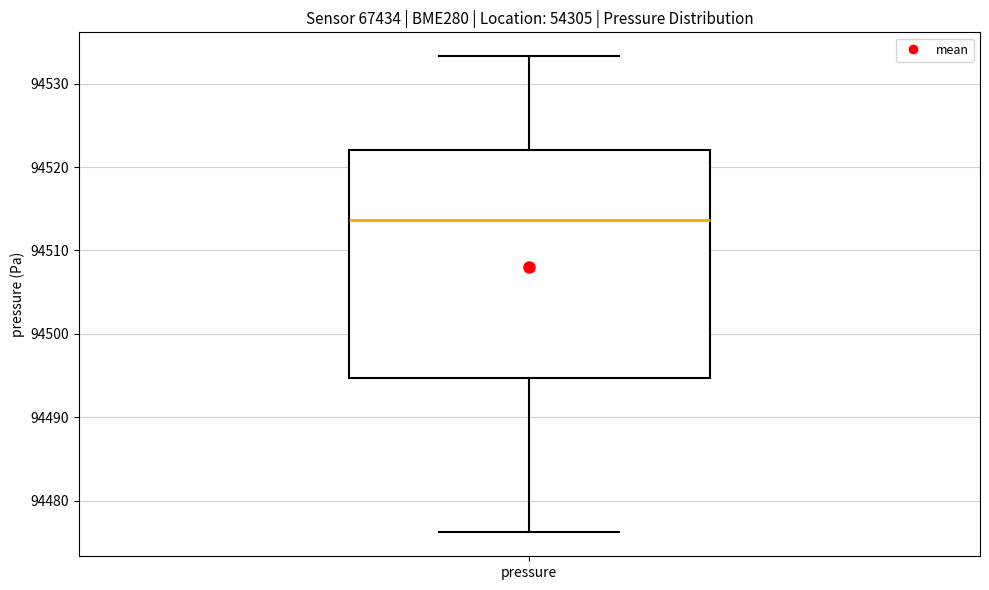

Transcribe this box plot: give where the median line is, the range the box spans, and where the two whiskers end, as read against the y-axis. The values are not printed on the chart, so give them approximately, as read against the axis.

median 94514, box 94495 to 94522, whiskers 94476 to 94533